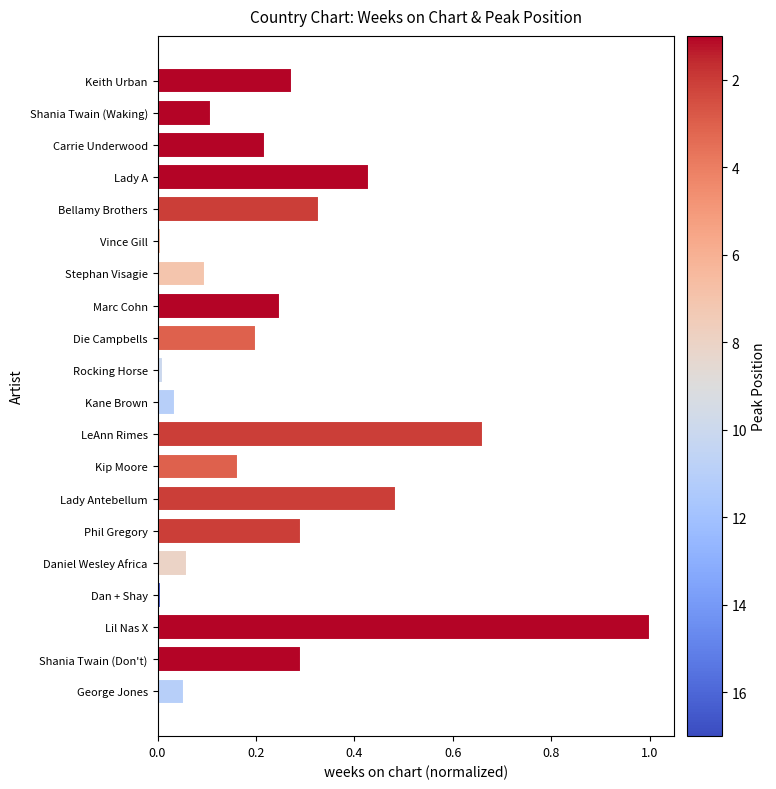

Which category has the highest value across all series?

Lil Nas X